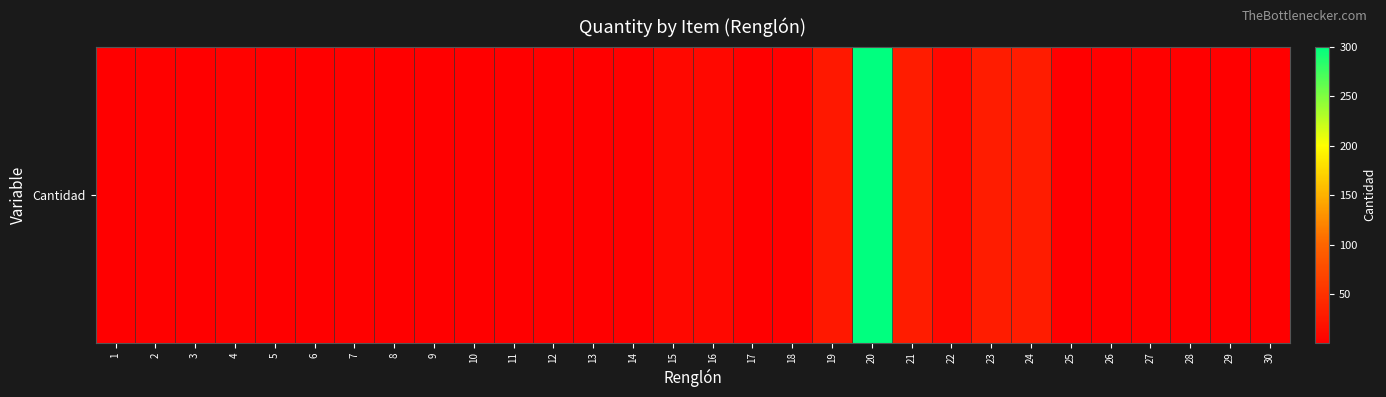

List the labels in order of value, largest first.

20, 21, 23, 24, 19, 15, 16, 22, 4, 2, 7, 18, 27, 3, 6, 9, 10, 11, 12, 13, 25, 26, 29, 30, 1, 5, 8, 14, 17, 28